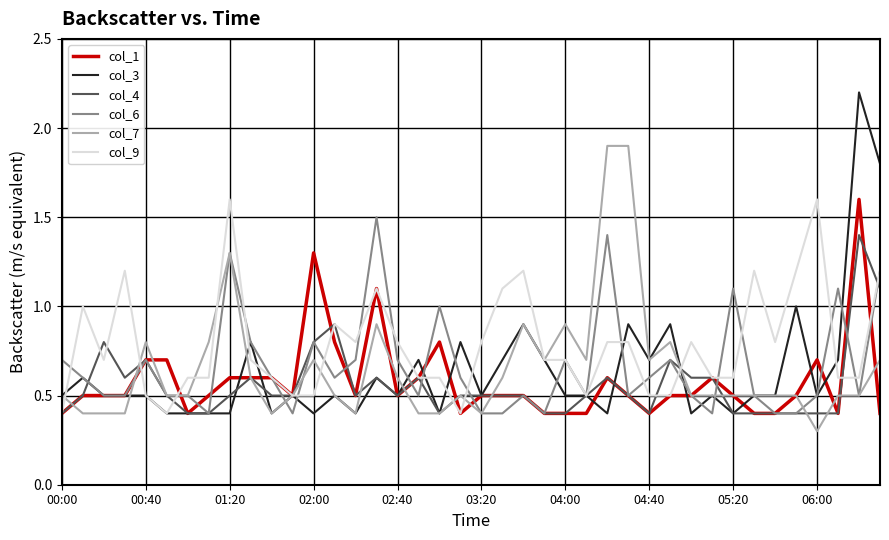

Which series has the largest total across all categories?

col_9